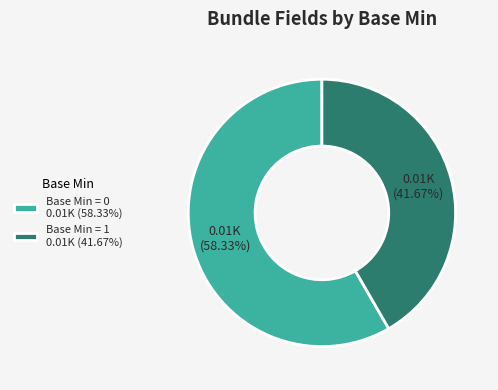

How many slices are in this pie chart?

2